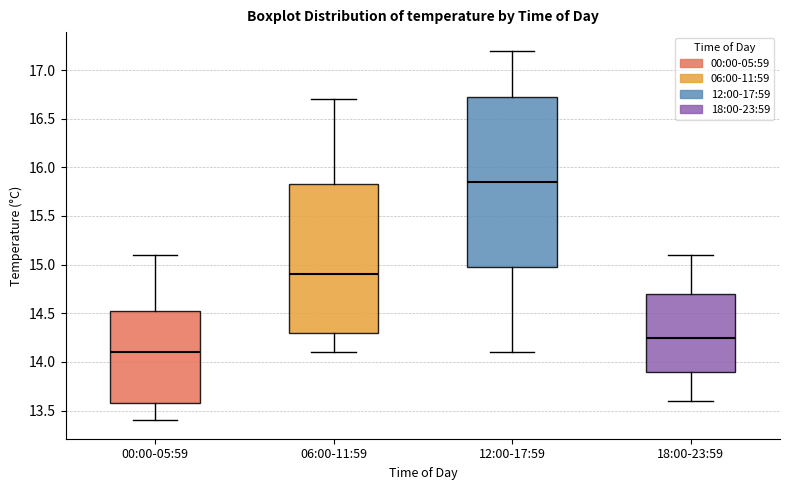

Which box has the lowest median line?

00:00-05:59